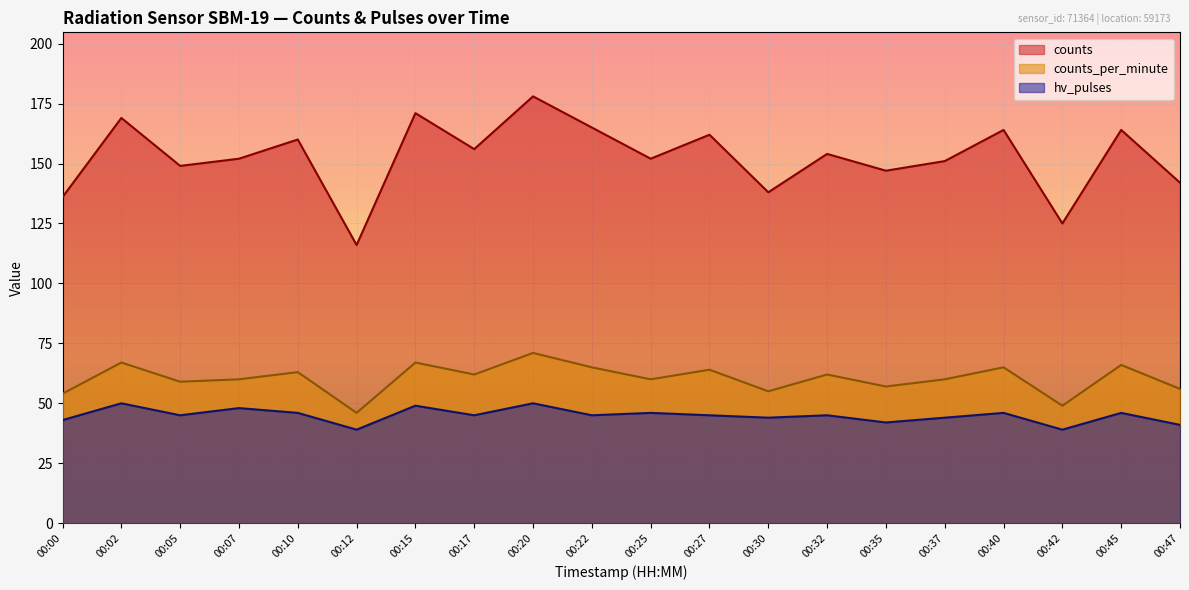

In counts, how many points are lower than both neighbors (excluding endpoints)?

7